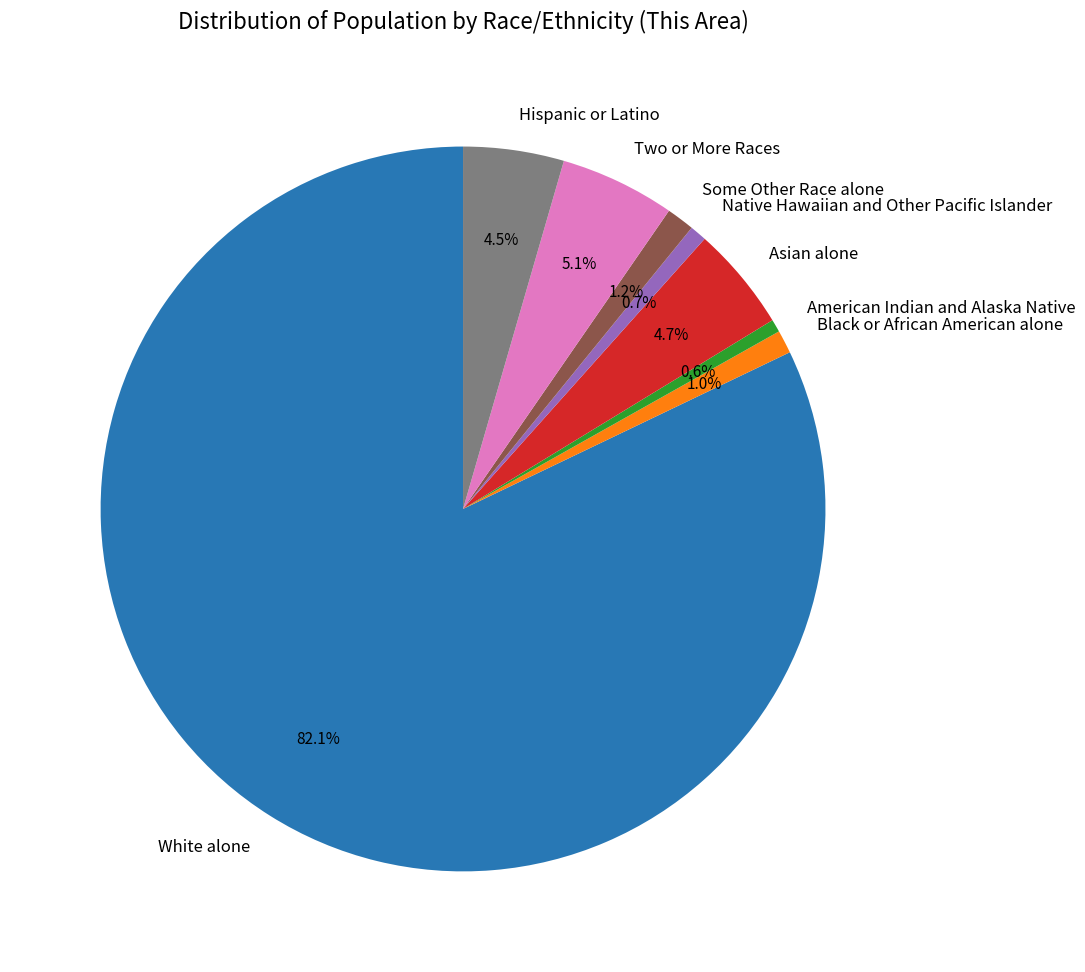

True or false: Native Hawaiian and Other Pacific Islander accounts for 11% of the total.

False